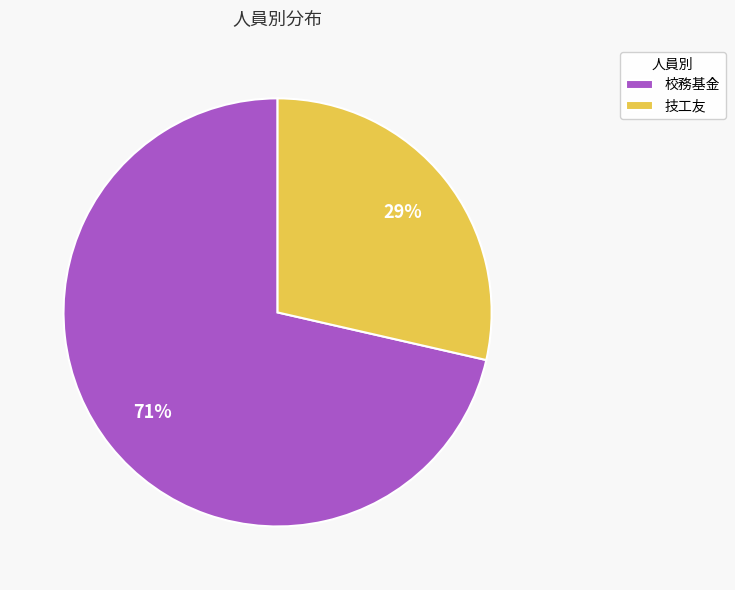

The 校務基金 slice represents 79% of the pie. True or false?

False